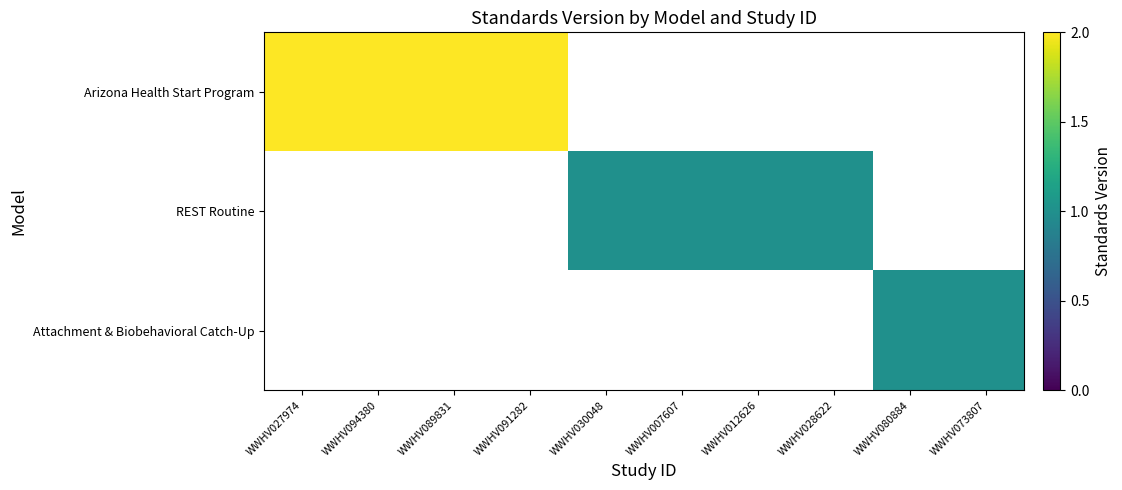

The REST Routine series shows 1.0 at WWHV028622. True or false?

True